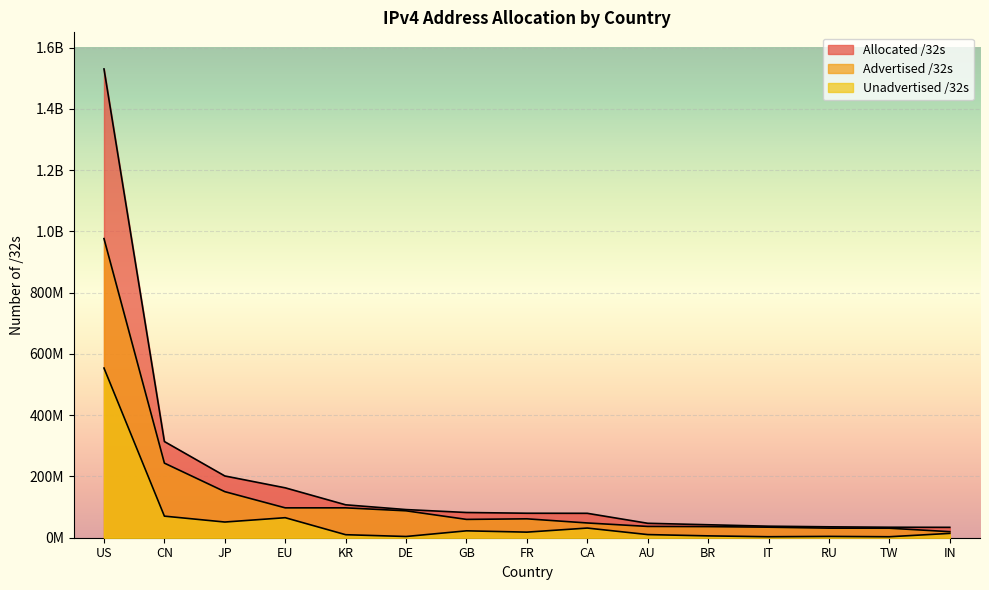

How many data points in Unadvertised /32s are above 14161408?

7